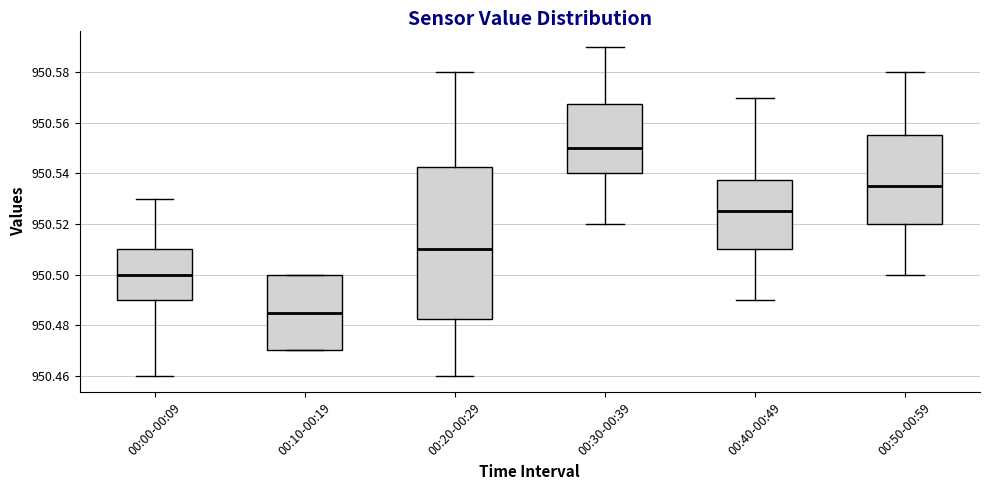

Comparing the boxes themselves (not the whiskers), which one is the tallest?

00:20-00:29